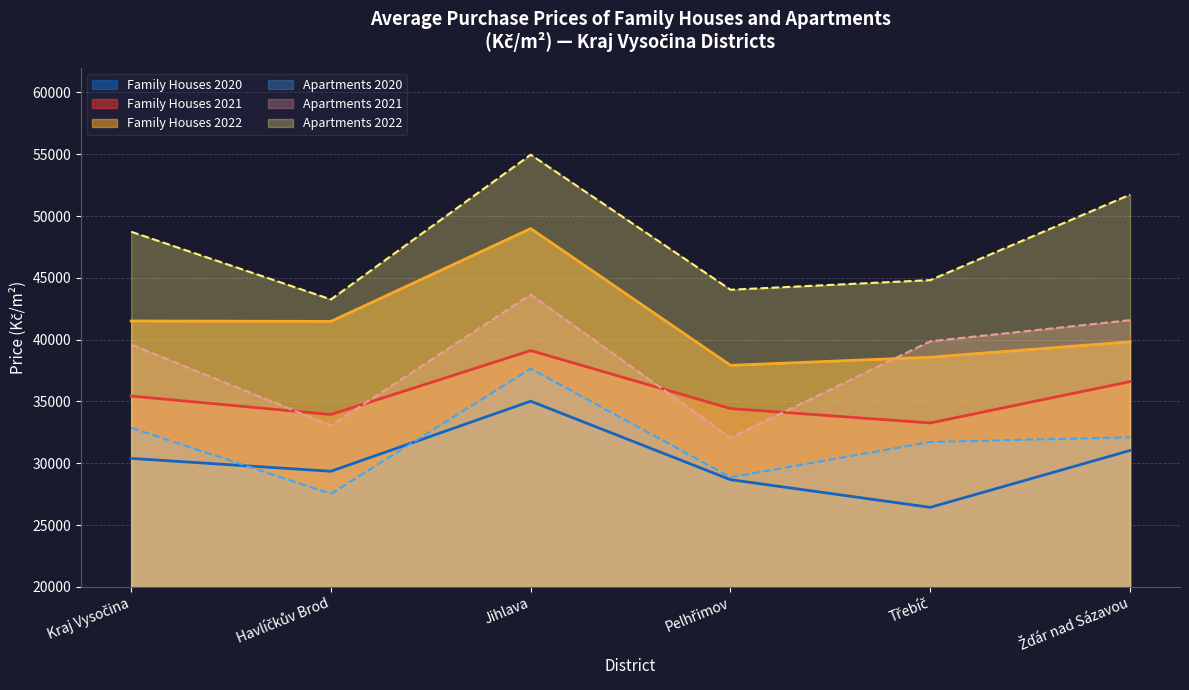

True or false: Family Houses 2021 and Family Houses 2020 intersect in this chart.

False